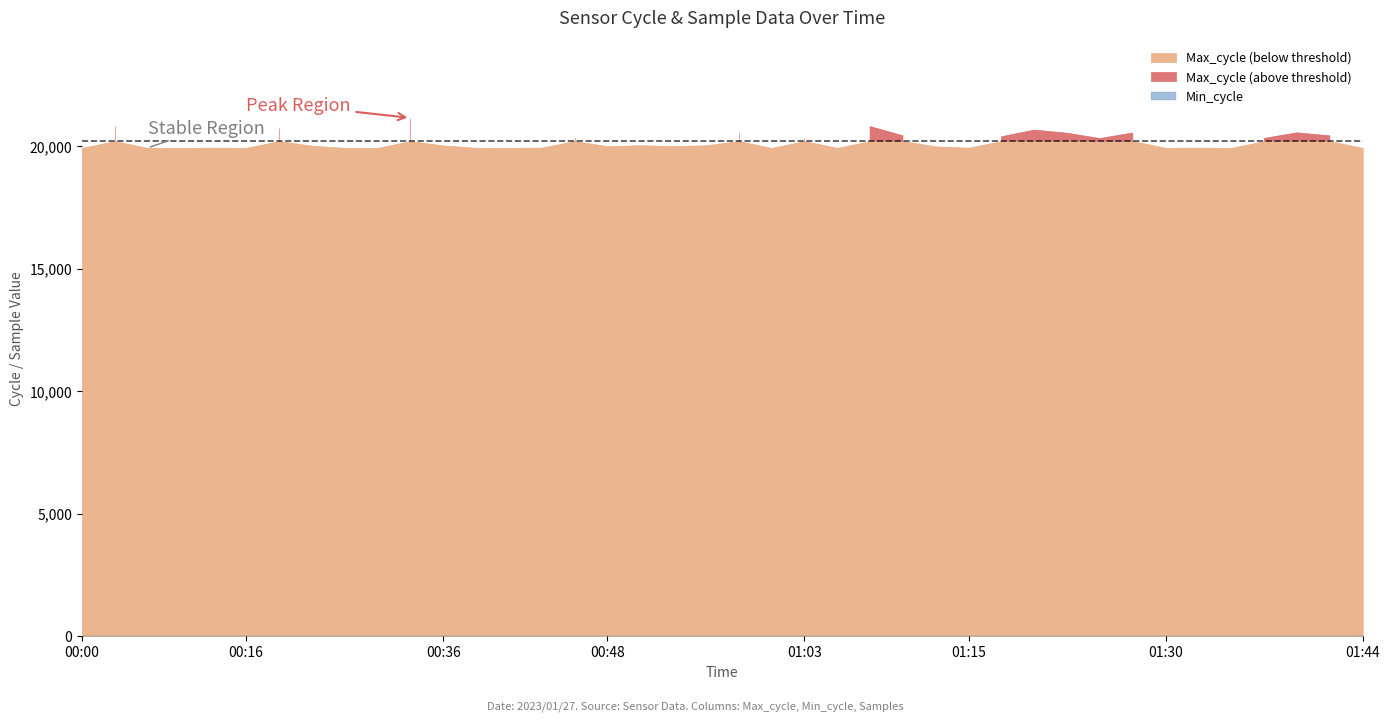

What is the total value across all series at 00:33?

5140569